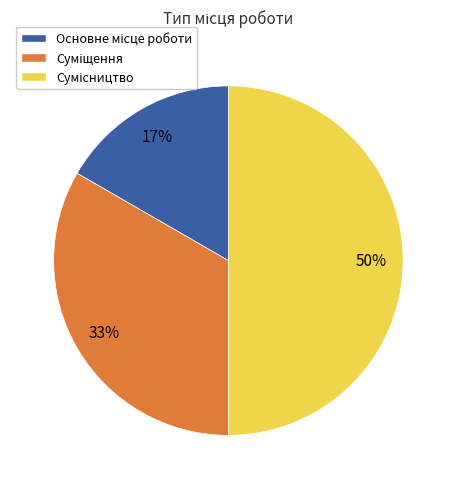

To the nearest percent, what is the average slice percentage?

33%